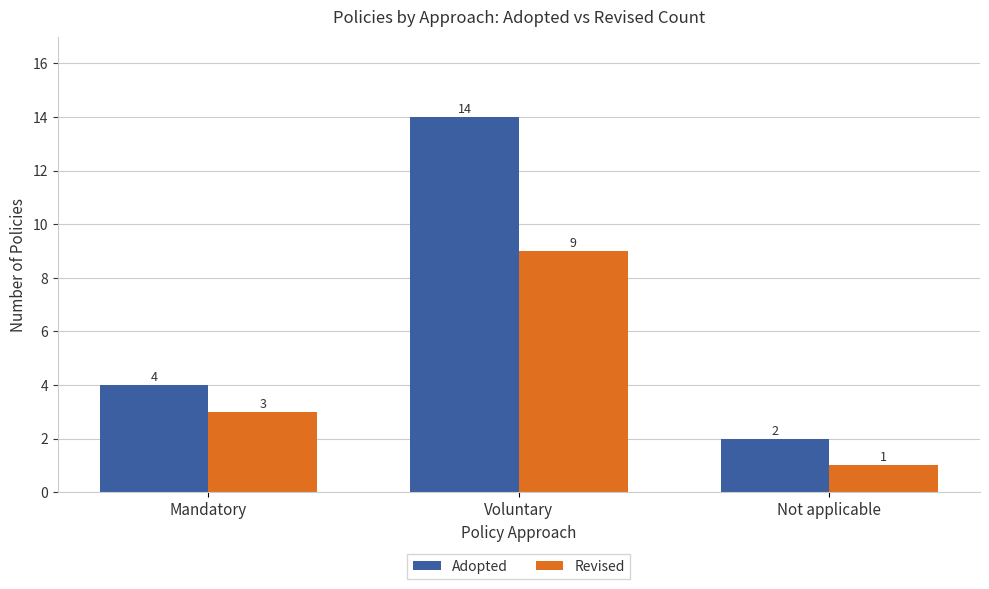

At which category is the sum across all series the highest?

Voluntary